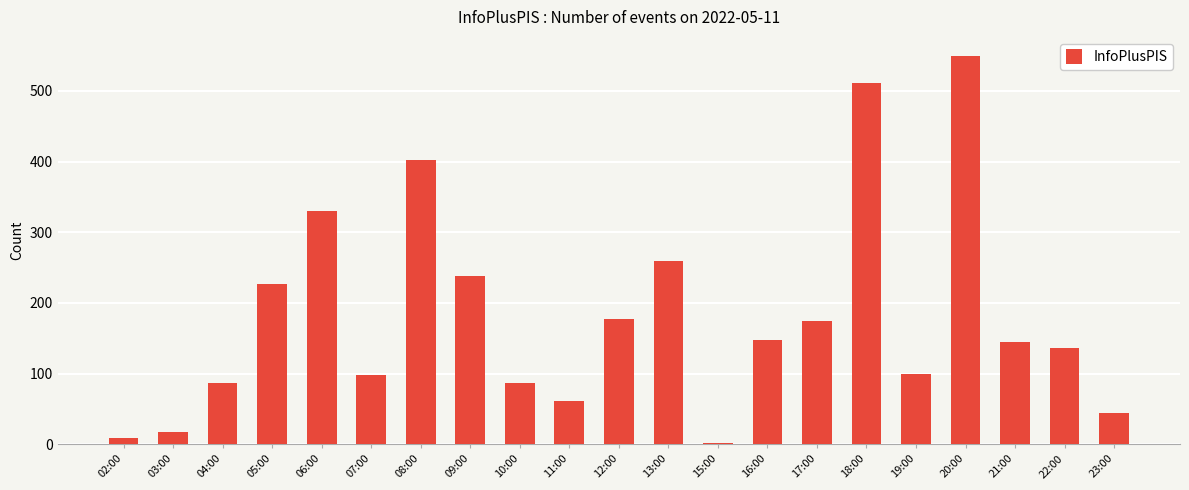

What is the sum of all values?

3798